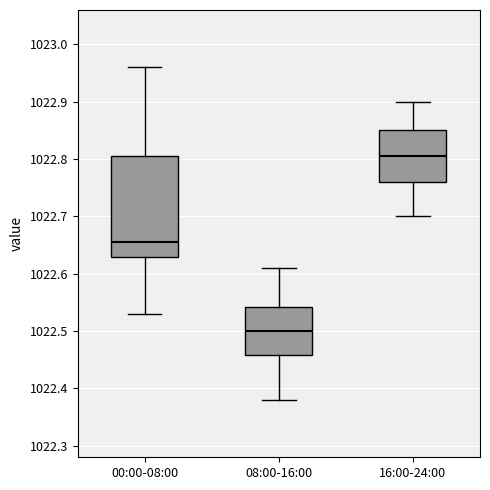

Which box has the lowest median line?

08:00-16:00